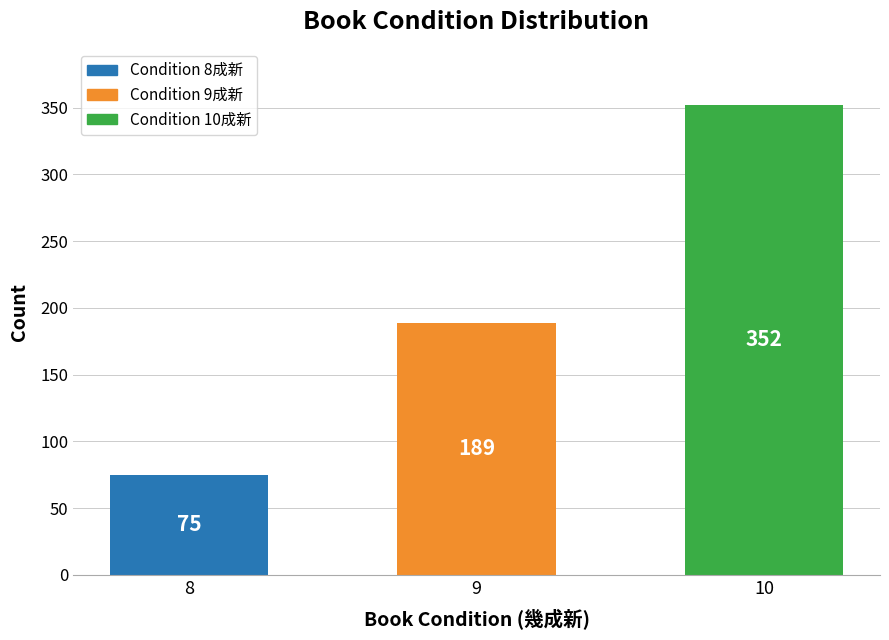

What is the value of the 2nd bar from the left?

189